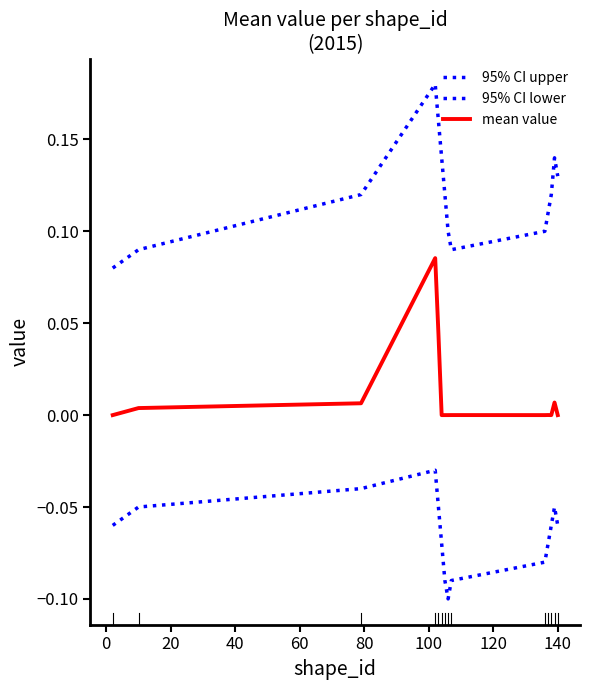

How many lines are shown in the chart?

3